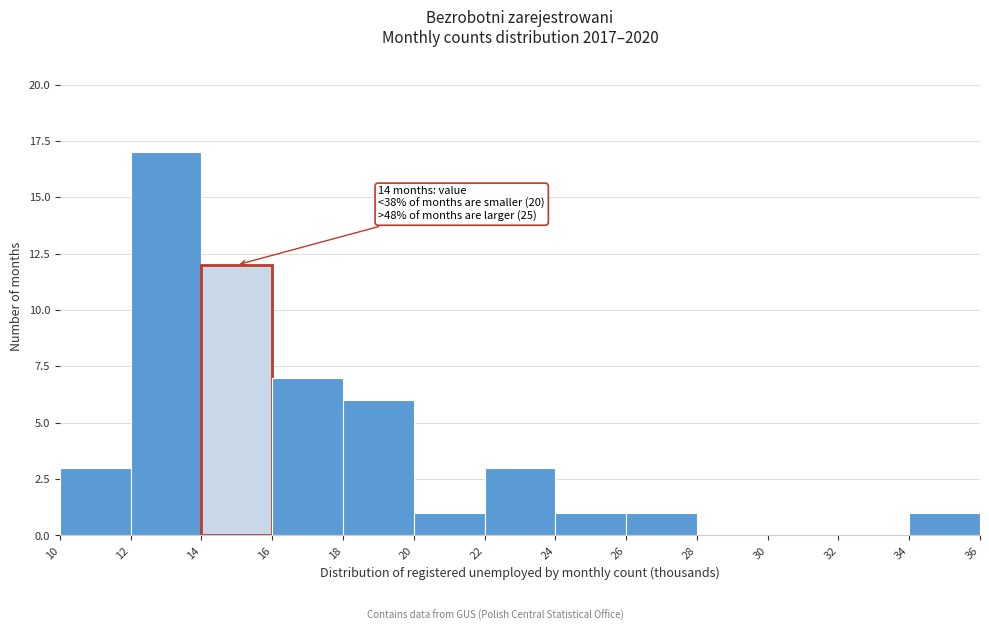

Which range on the x-axis has the tallest bar?

12 to 14